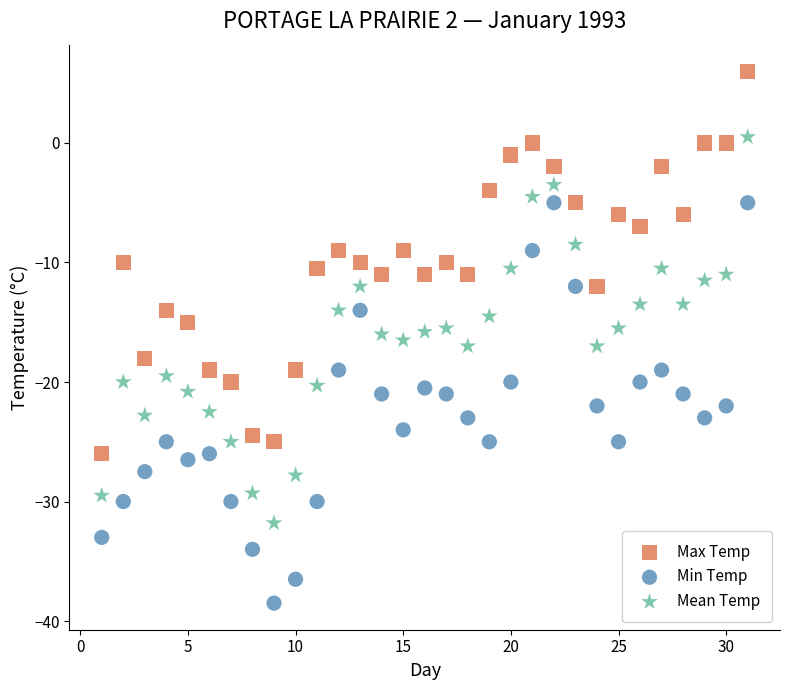

Across all data points, what is the range of Y values (max minus min)?

44.5